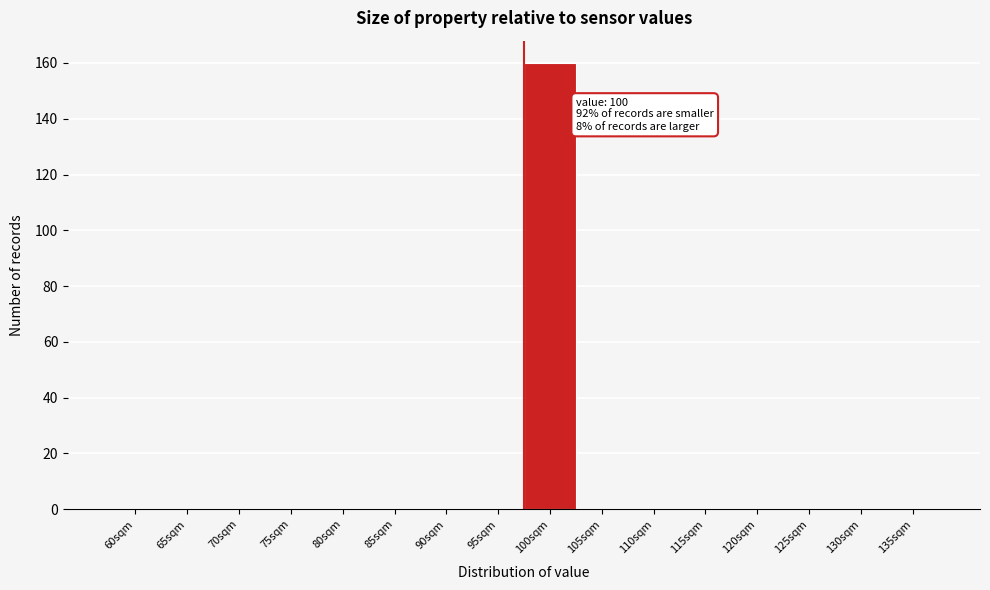

Reading right to left, list all the values displayed in this chart.

135sqm=0	130sqm=0	125sqm=0	120sqm=0	115sqm=0	110sqm=0	105sqm=0	100sqm=160	95sqm=0	90sqm=0	85sqm=0	80sqm=0	75sqm=0	70sqm=0	65sqm=0	60sqm=0